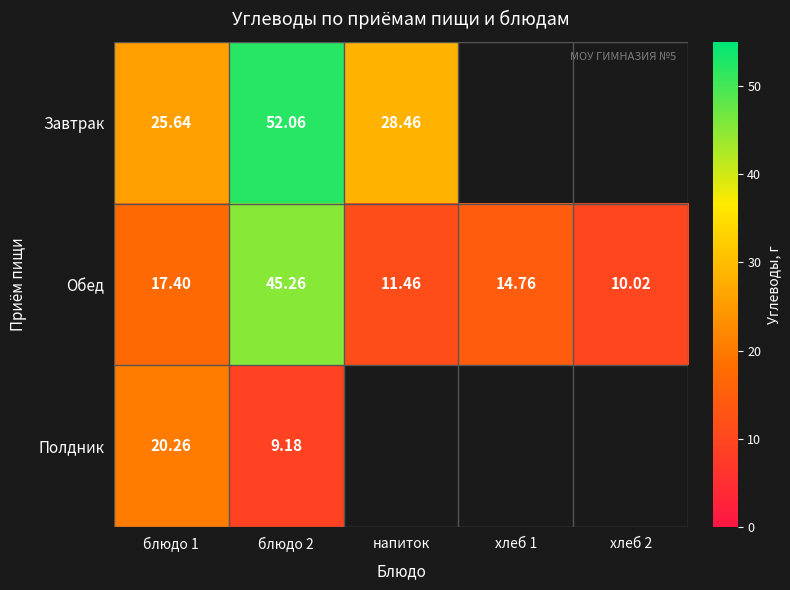

Rank the series at блюдо 2 from highest to lowest value.

Завтрак, Обед, Полдник